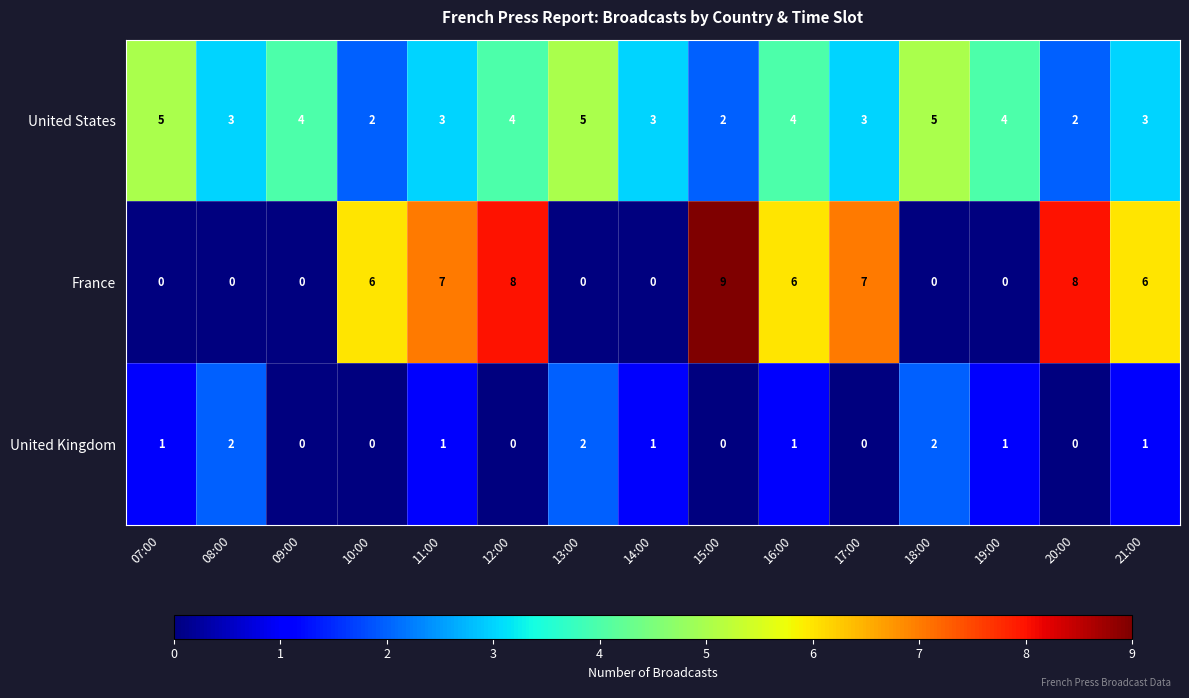

What is the spread (max minus min) of values at 08:00?

3